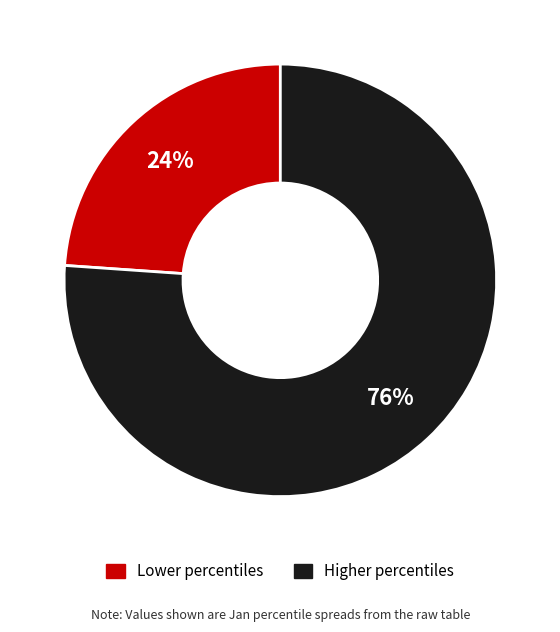

Is there a majority slice in this chart?

Yes